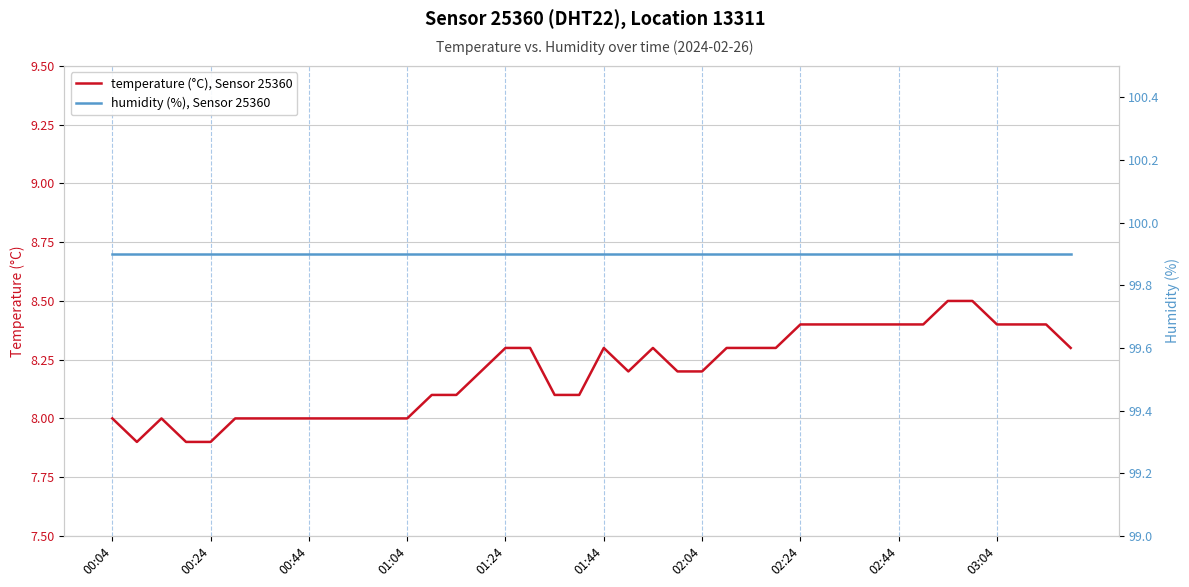

In temperature (°C), Sensor 25360, how many points are lower than both neighbors (excluding endpoints)?

2